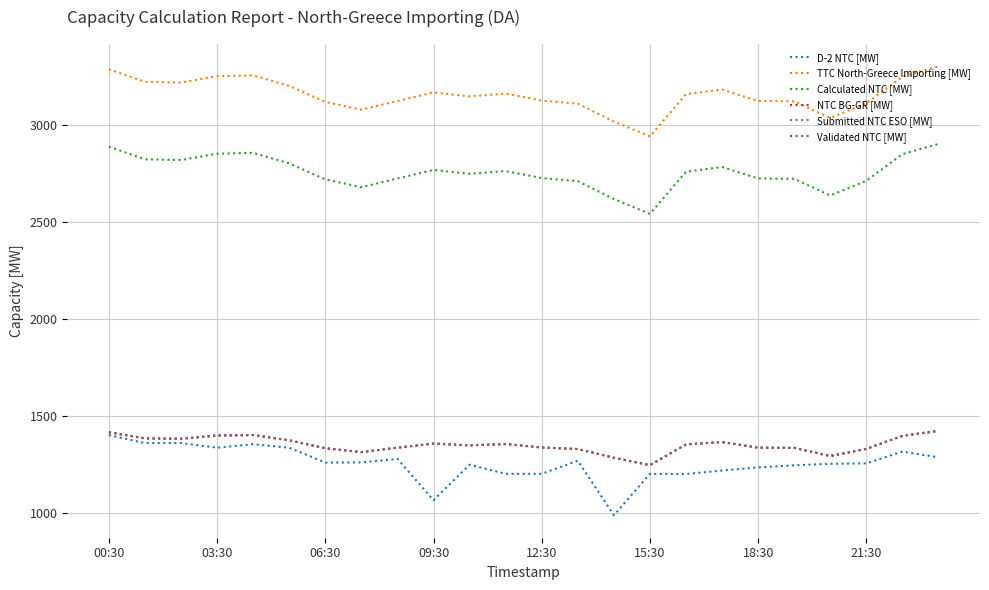

At which category is the sum across all series the highest?

00:30